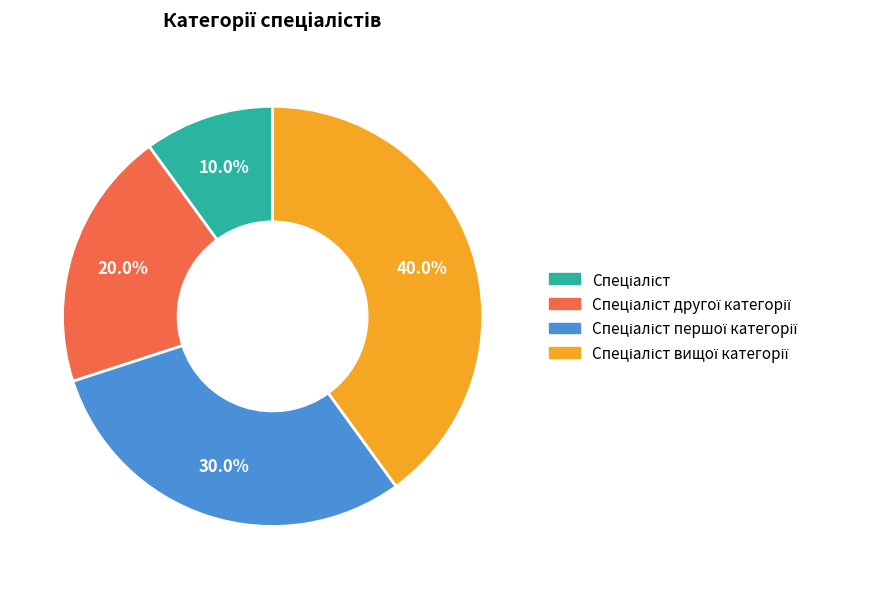

Count the number of slices in the pie.

4